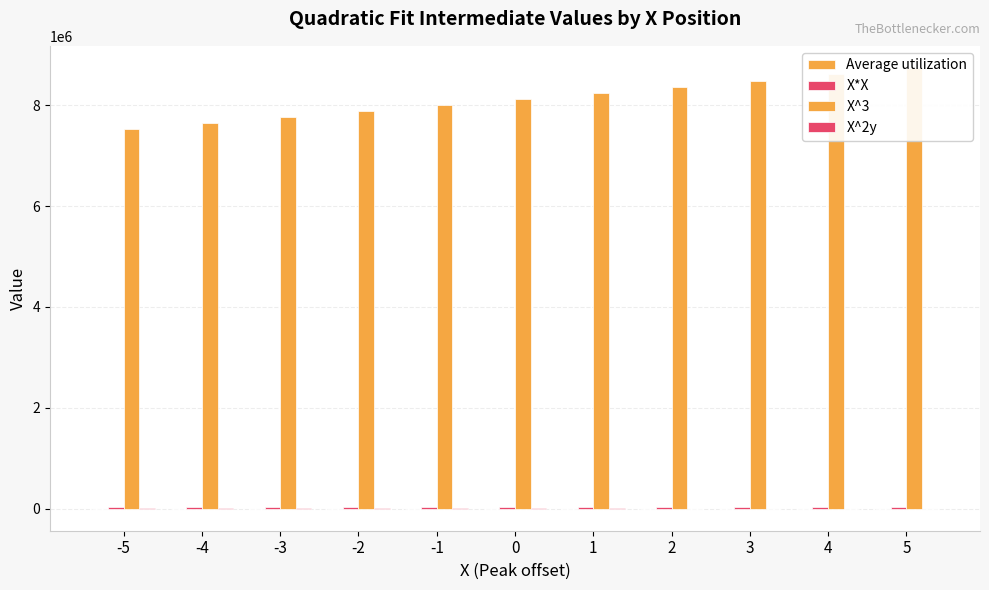

What is the value of the X^3 bar at the 9th from the left?

8489664.0